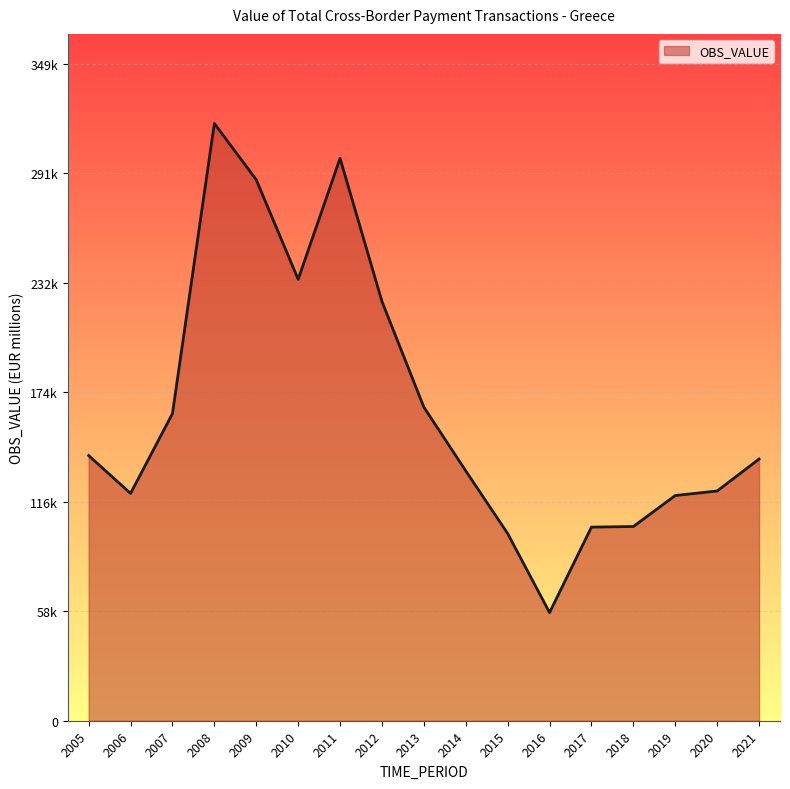

Does the chart display data point markers on the line(s)?

No